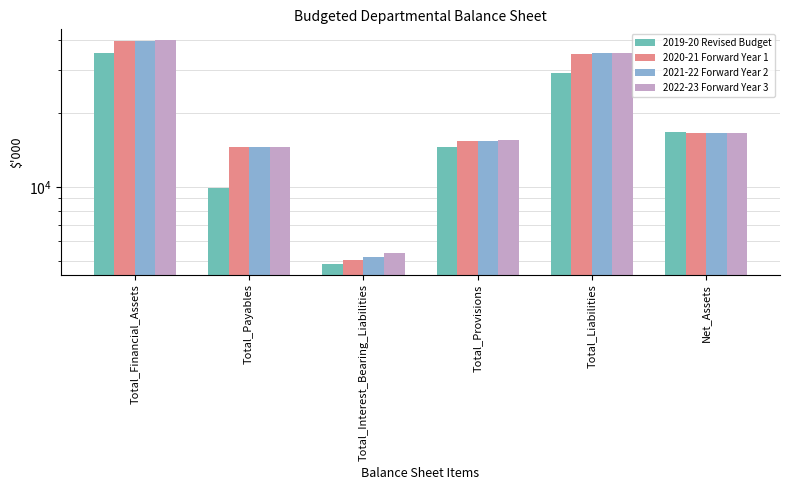

Where is 2020-21 Forward Year 1 nearest to the value 22392?

Net_Assets